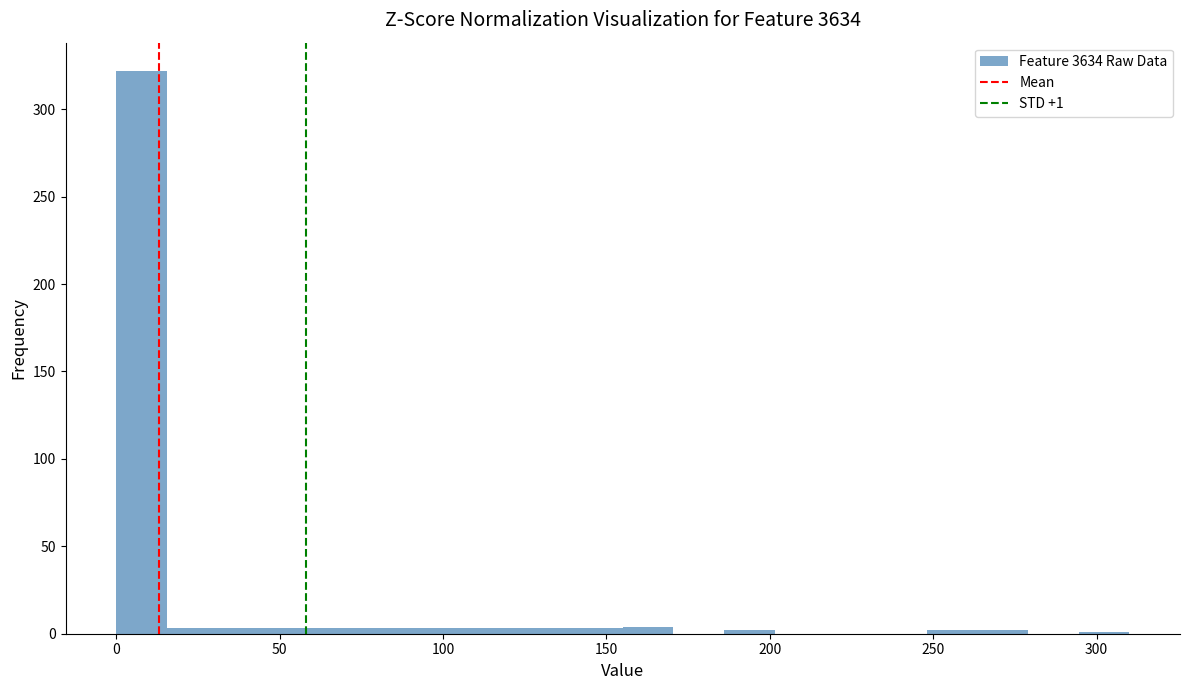

Read against the x-axis, roughly where is the centre of the tallest bar?

10